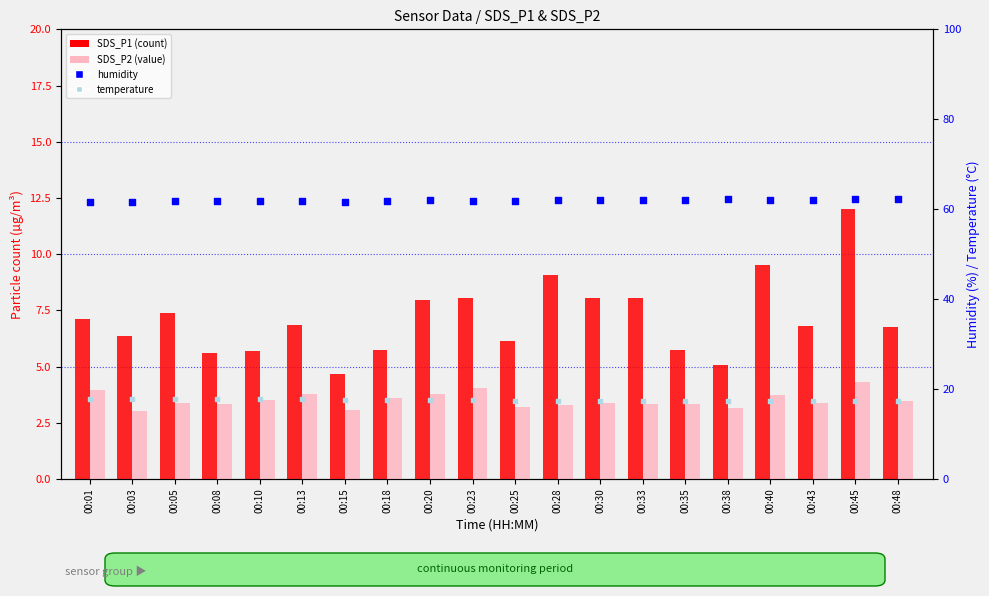

At how many categories does at least one series exceed 34?

20